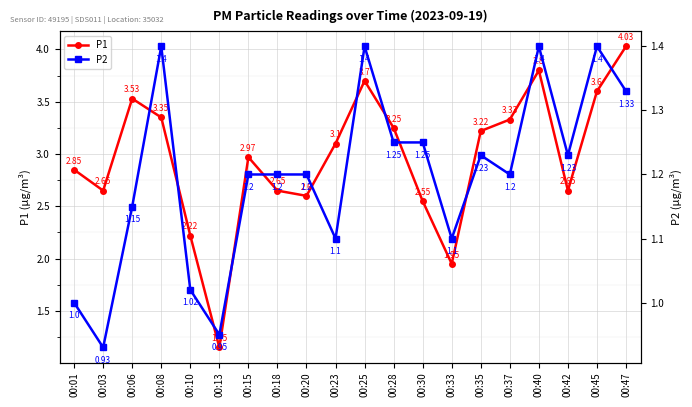

Which category has the highest value across all series?

00:47